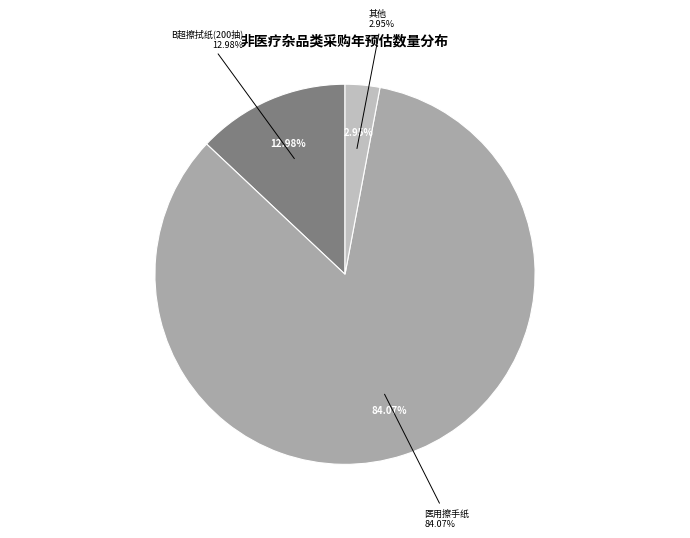

The 保温箱 slice represents 9% of the pie. True or false?

False